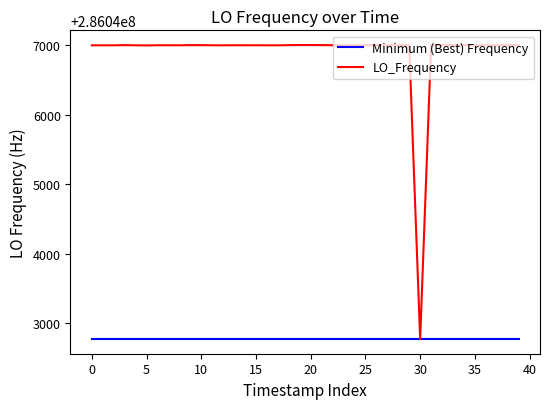

List the series in order of their overall mean, highest first.

LO_Frequency, Minimum (Best) Frequency